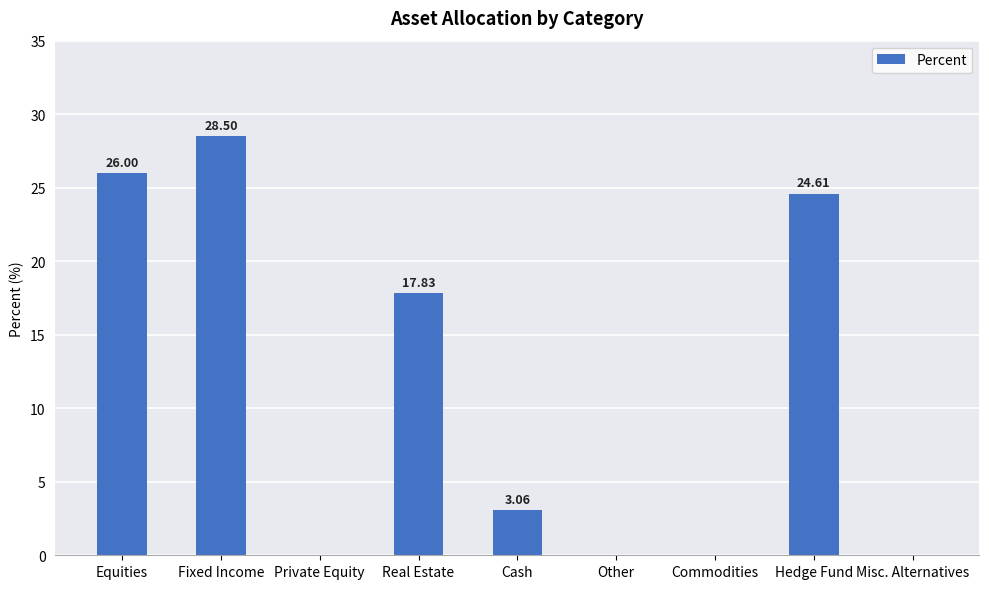

True or false: the data shows 28.5 at Fixed Income.

True